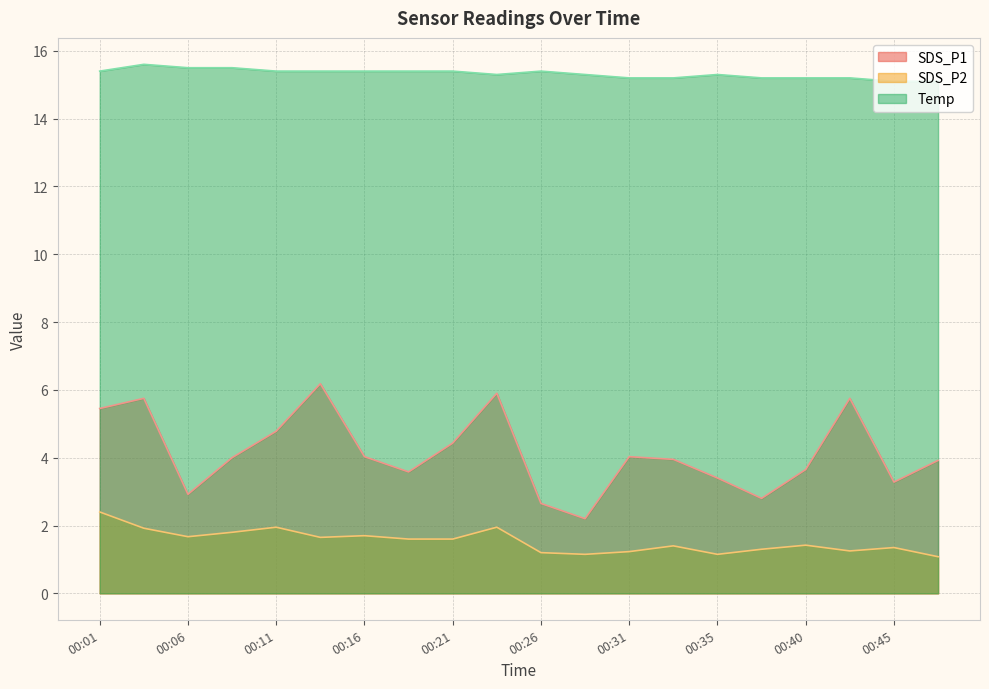

Where is Temp nearest to the value 15?

00:45